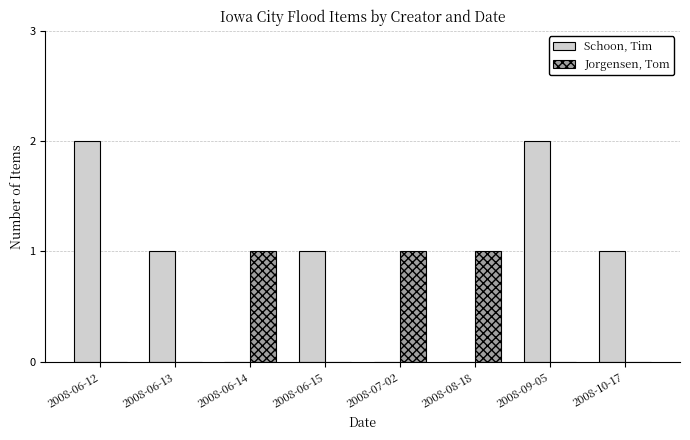

Which series has the largest total across all categories?

Schoon, Tim